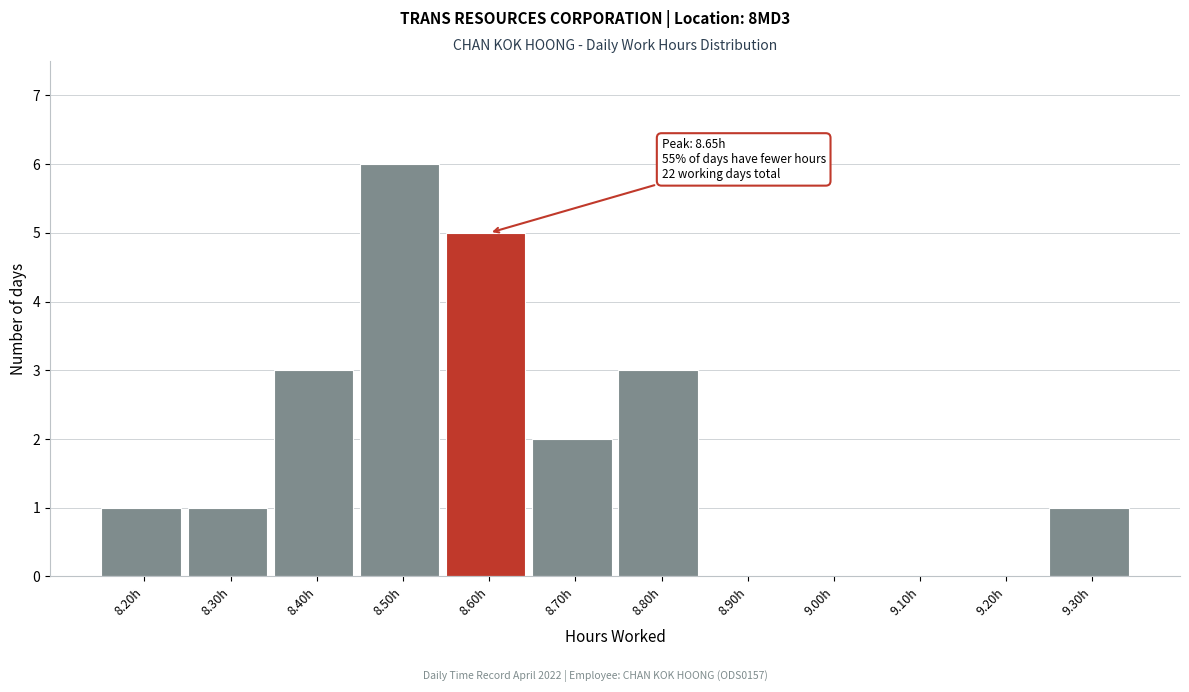

Reading left to right, transcribe all the data shown in this chart.

8.20h=1	8.30h=1	8.40h=3	8.50h=6	8.60h=5	8.70h=2	8.80h=3	8.90h=0	9.00h=0	9.10h=0	9.20h=0	9.30h=1